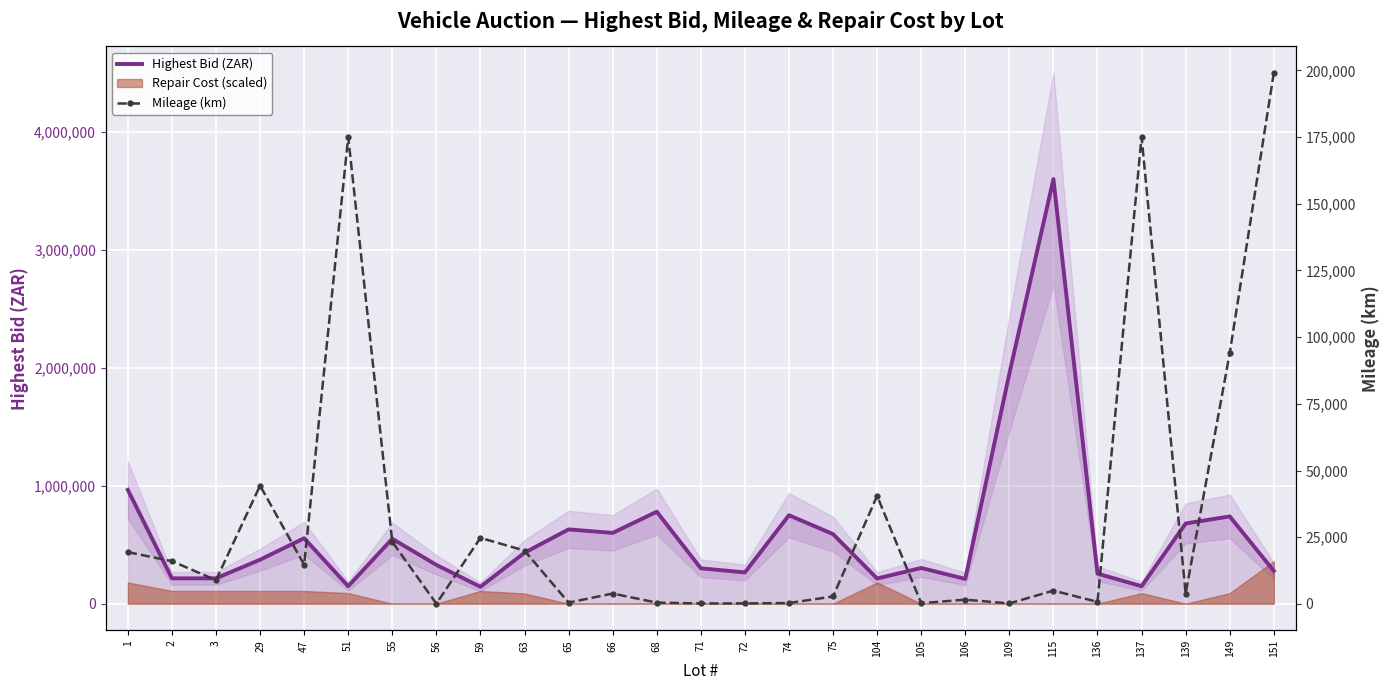

Reading right to left, extract all data points from this chart.

Highest Bid (ZAR): 278000	740000	680000	148000	255000	3600000	1950000	210000	303000	213400	590000	750000	265000	300000	780000	600000	630000	432000	143000	329000	550000	148000	555000	373000	215000	215000	965000
Mileage (km): 199000	94000	3897	175000	777	5000	200	1600	300	40500	2800	350	200	200	500	3900	500	20000	24767	100	23256	175000	14693	44348	8915	16047	19425